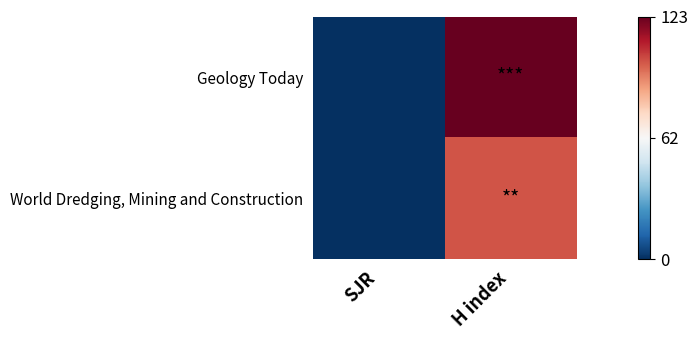

Reading right to left, transcribe all the data shown in this chart.

Geology Today: H index=123	SJR=0
World Dredging, Mining and Construction: H index=100	SJR=0